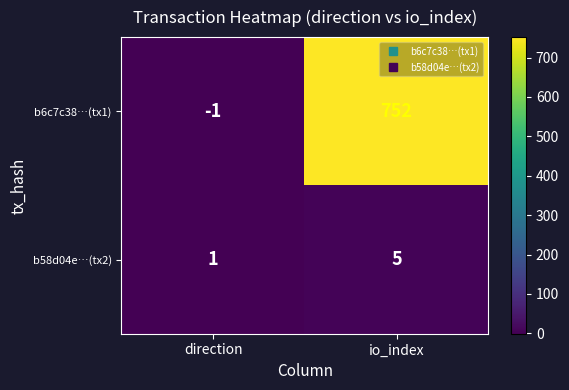

The value of b6c7c38…(tx1) at io_index is 752. True or false?

True